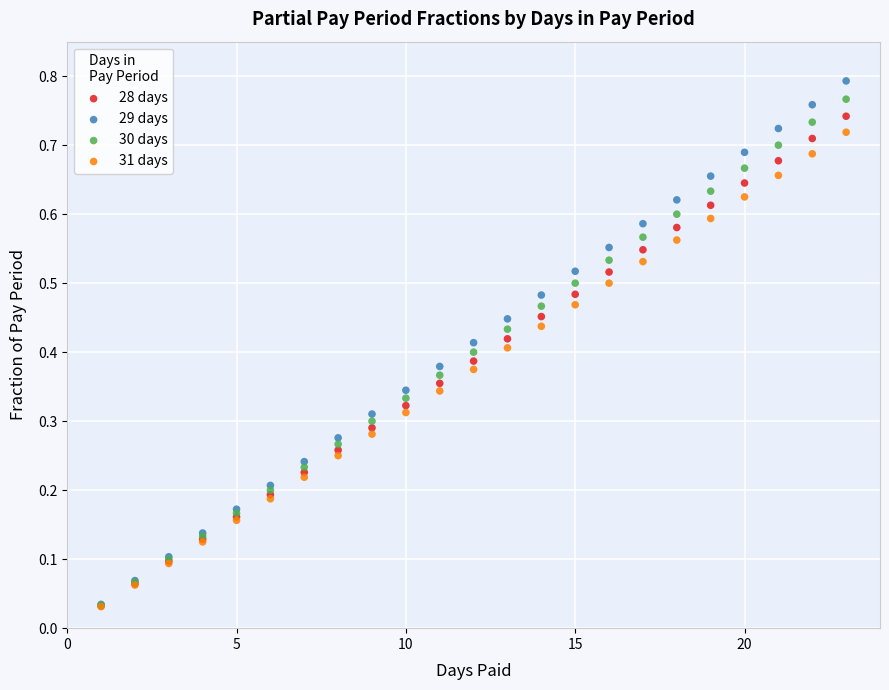

Which series has the largest Y range (max minus min)?

29 days